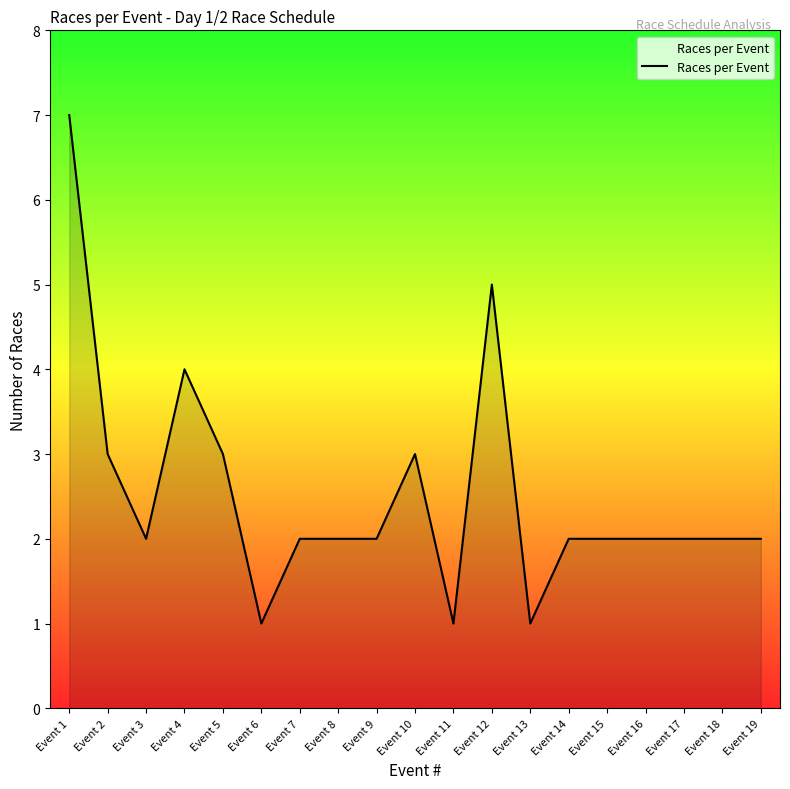

At which category does the chart reach its peak across all series?

Event 1